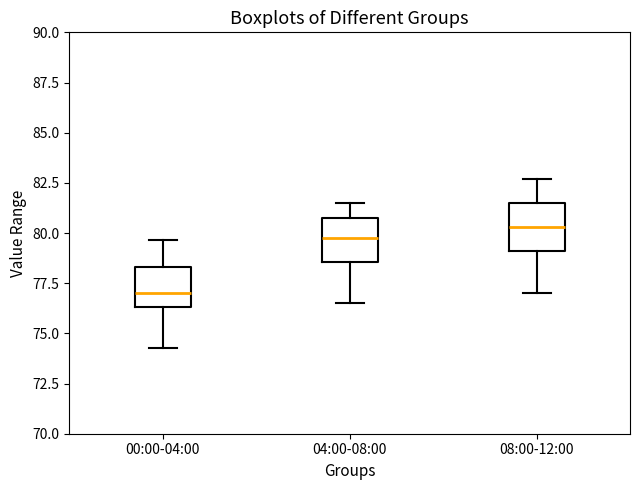

Which box has the highest median line?

08:00-12:00